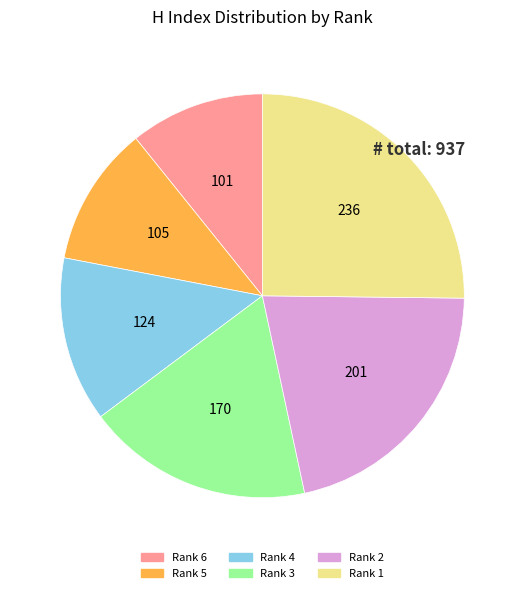

Which has a higher value, Rank 2 or Rank 5?

Rank 2